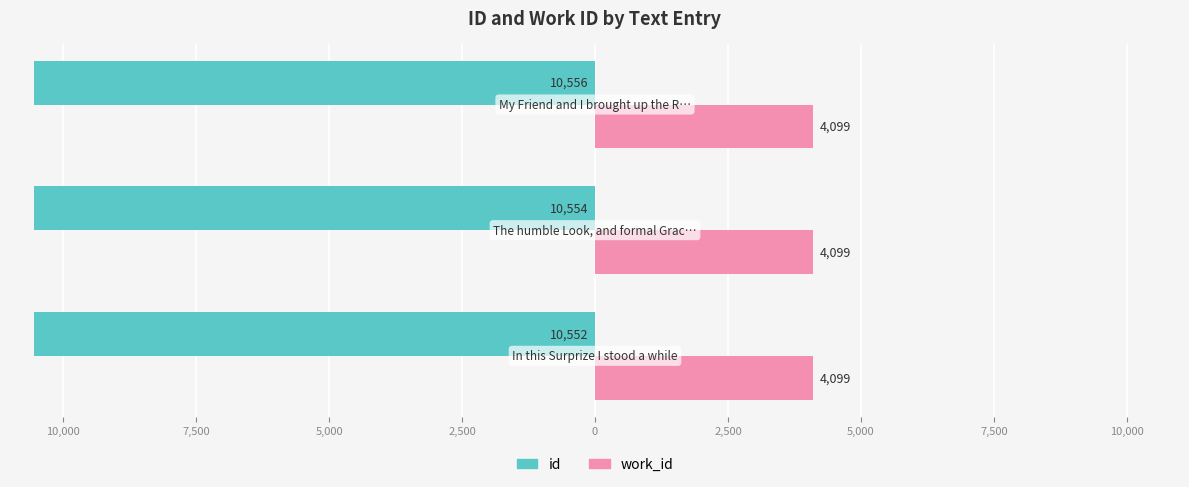

What are all the series names shown in the legend?

id, work_id